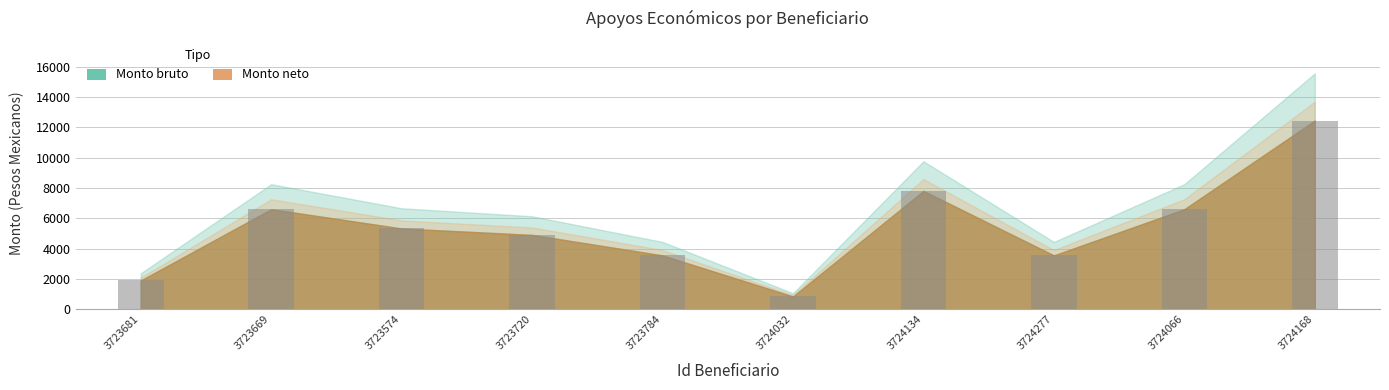

How many values exceed 5331?

5